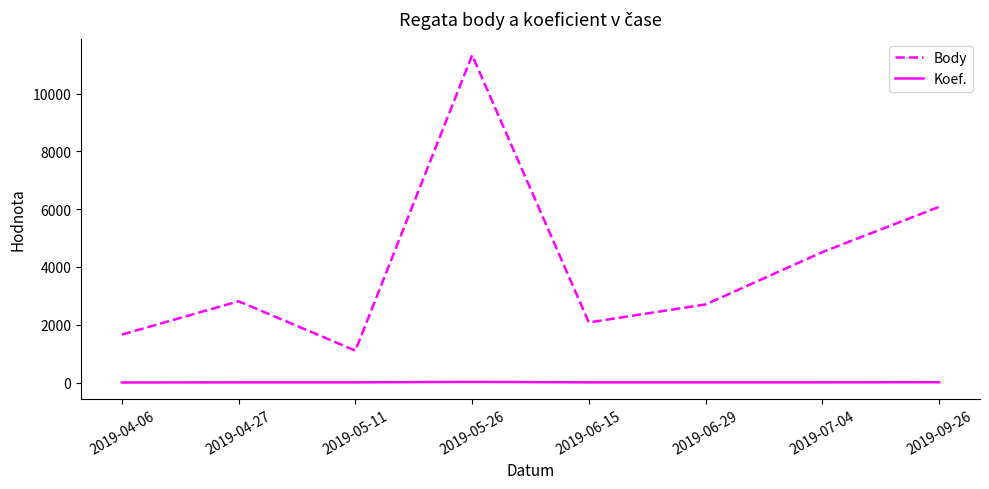

Is the value of Body at 2019-04-06 greater than the value of Koef. at 2019-09-26?

Yes